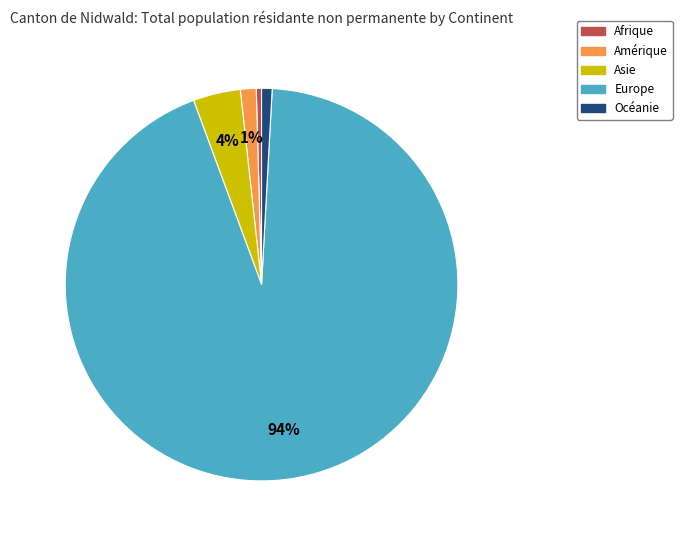

Between Océanie and Asie, which is larger?

Asie